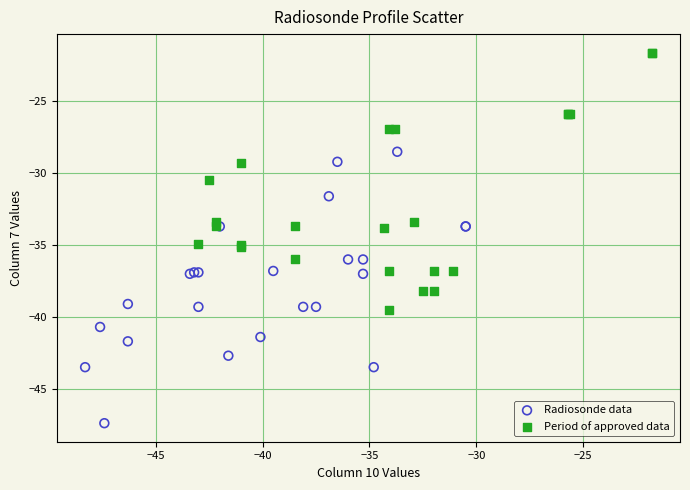

Which series reaches the maximum Y coordinate?

Period of approved data